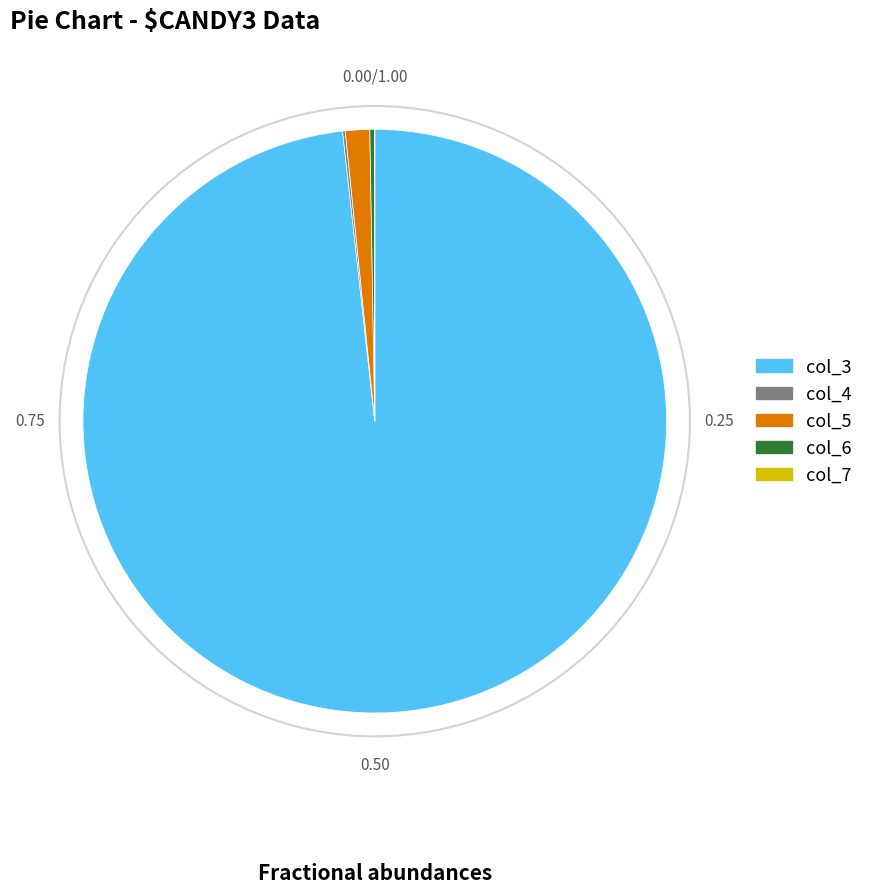

Does any single category account for the majority?

Yes